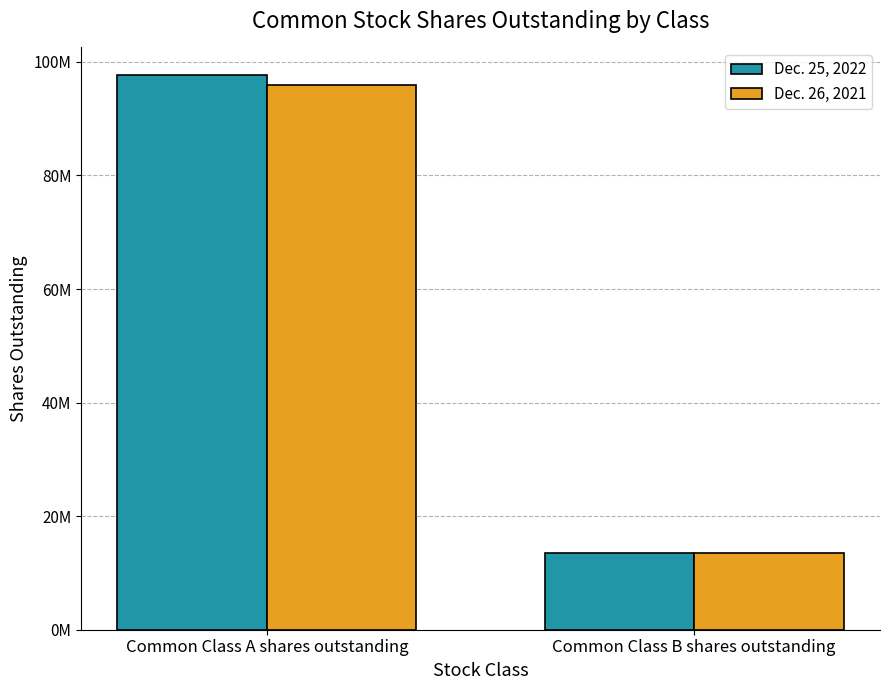

Which category has the highest value in the Dec. 25, 2022 series?

Common Class A shares outstanding